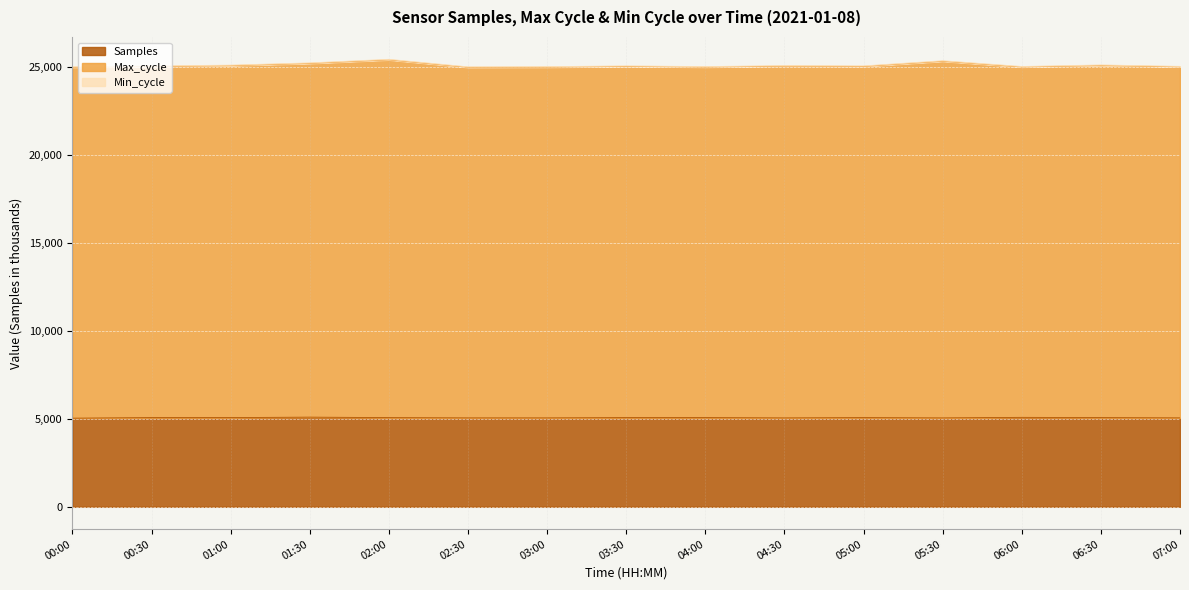

What is the highest value of the Samples series?

5098.8